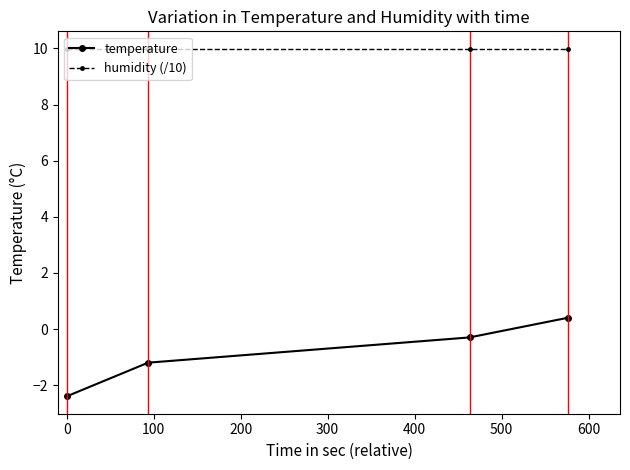

List the series in order of their overall mean, lowest first.

temperature, humidity (/10)